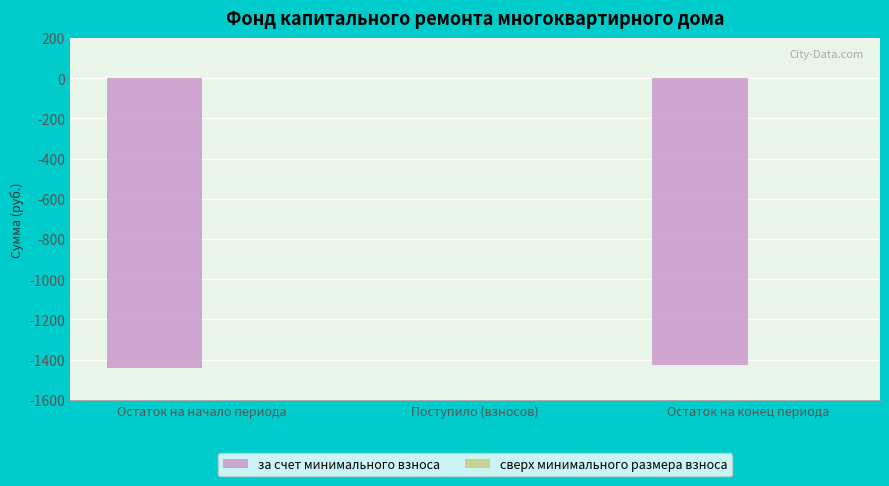

Are the bars horizontal?

No